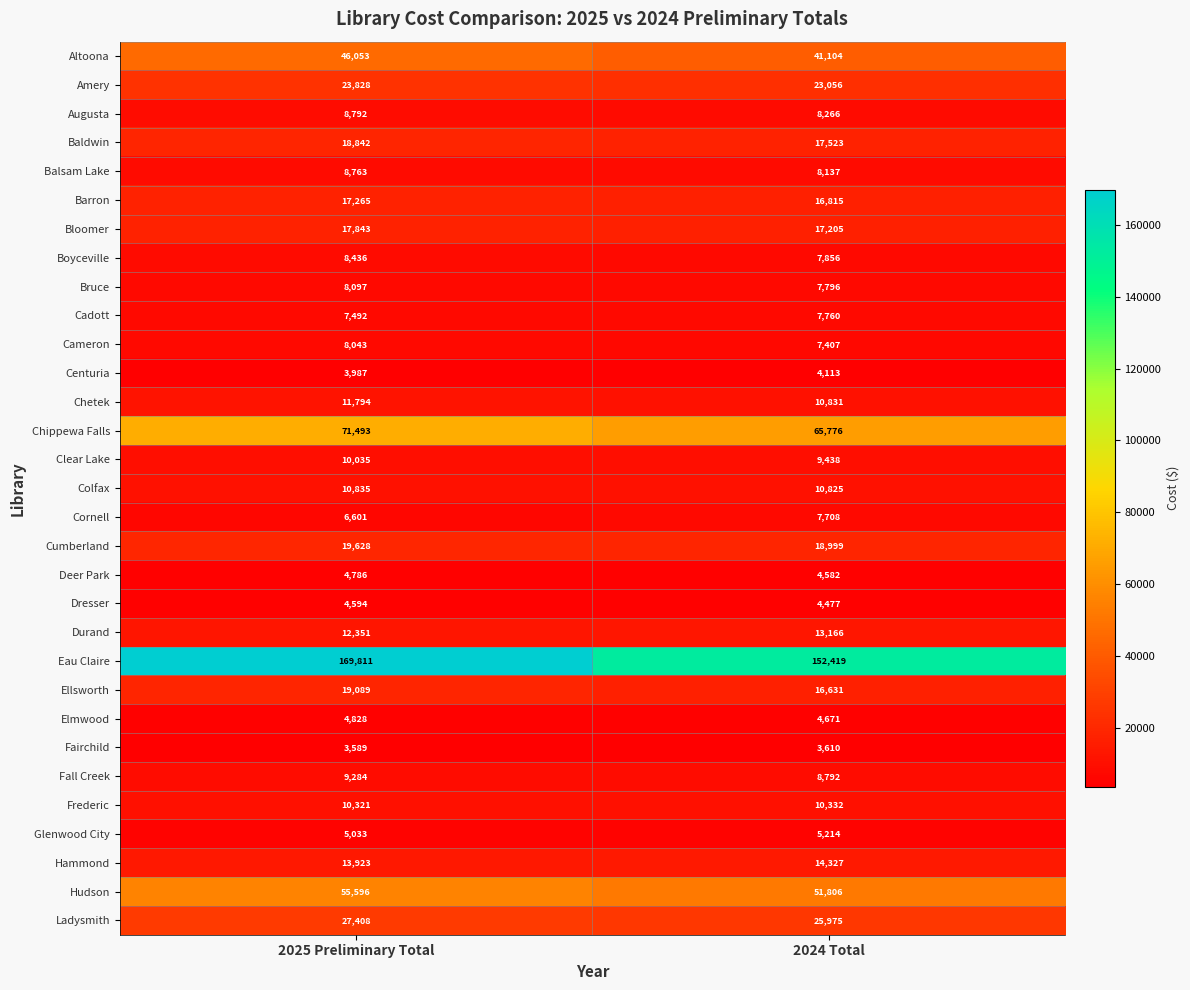

Which series has the widest spread of values?

Eau Claire